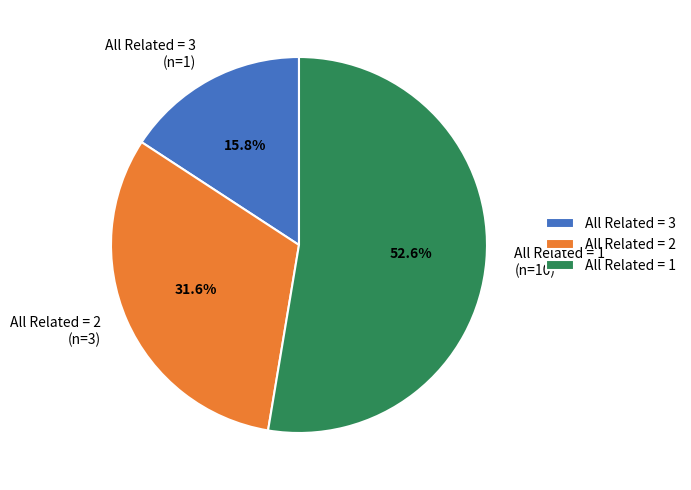

What is the ratio of the value at All Related = 3 (n=1) to the value at All Related = 1 (n=10)?

0.3